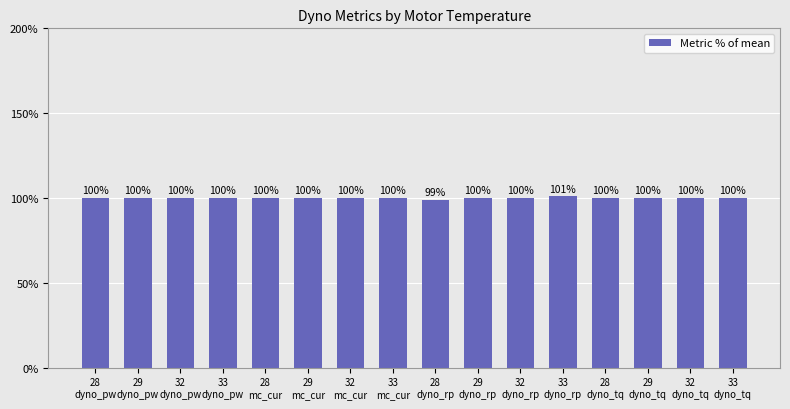

What is the value of the 11th bar from the left?

100